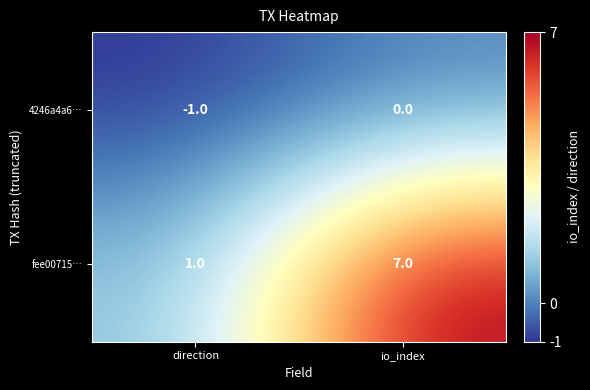

Where is fee00715… nearest to the value 4?

direction